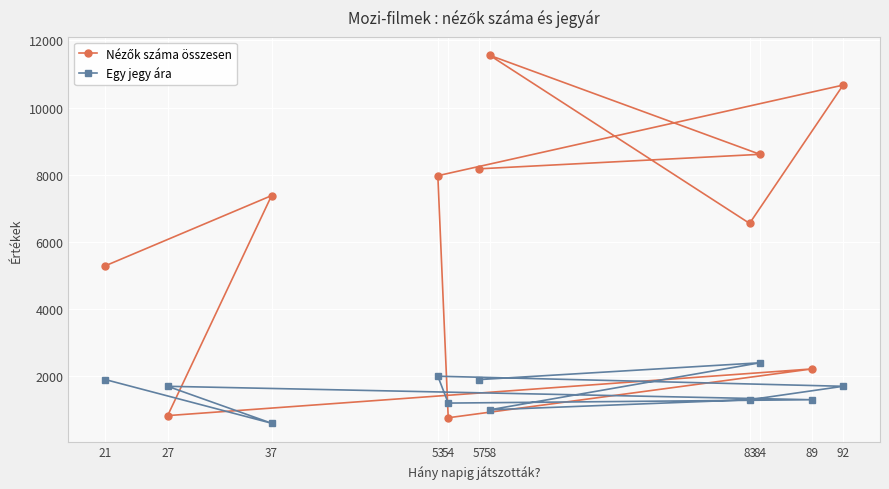

What is the average value of the Egy jegy ára series?

1545